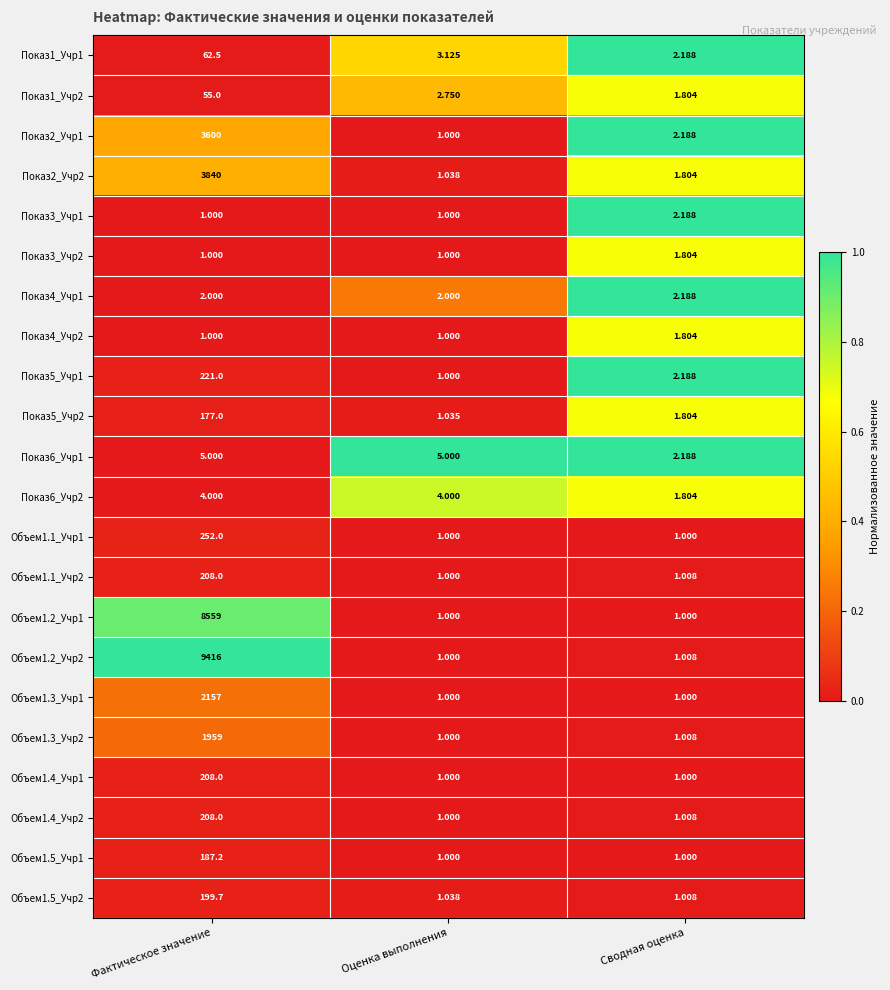

At which category does the chart reach its peak across all series?

Фактическое значение